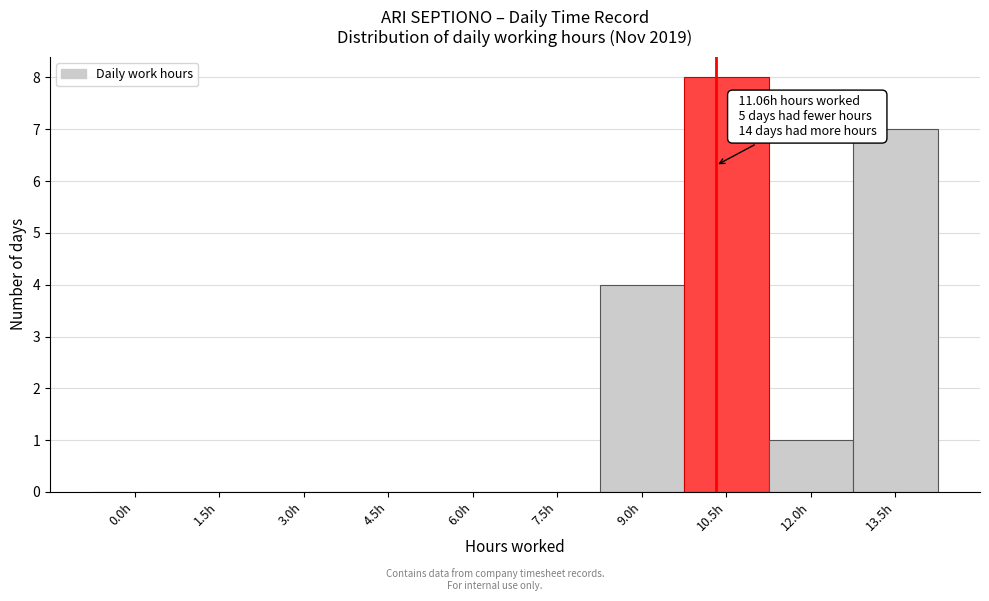

Reading right to left, list all the values displayed in this chart.

13.5h=7	12.0h=1	10.5h=8	9.0h=4	7.5h=0	6.0h=0	4.5h=0	3.0h=0	1.5h=0	0.0h=0